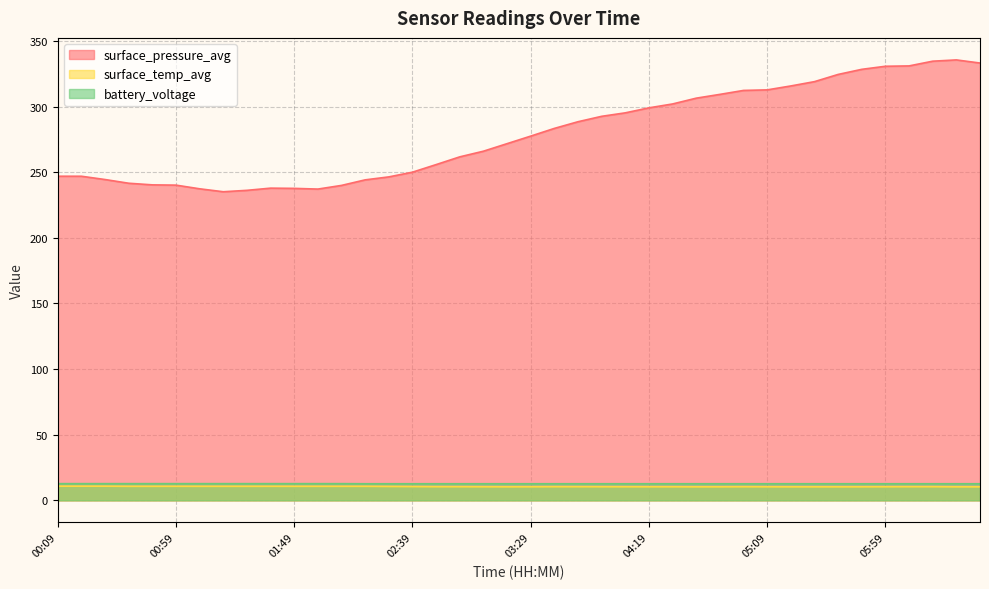

True or false: surface_pressure_avg has a value of 237.7 at 01:49.

True